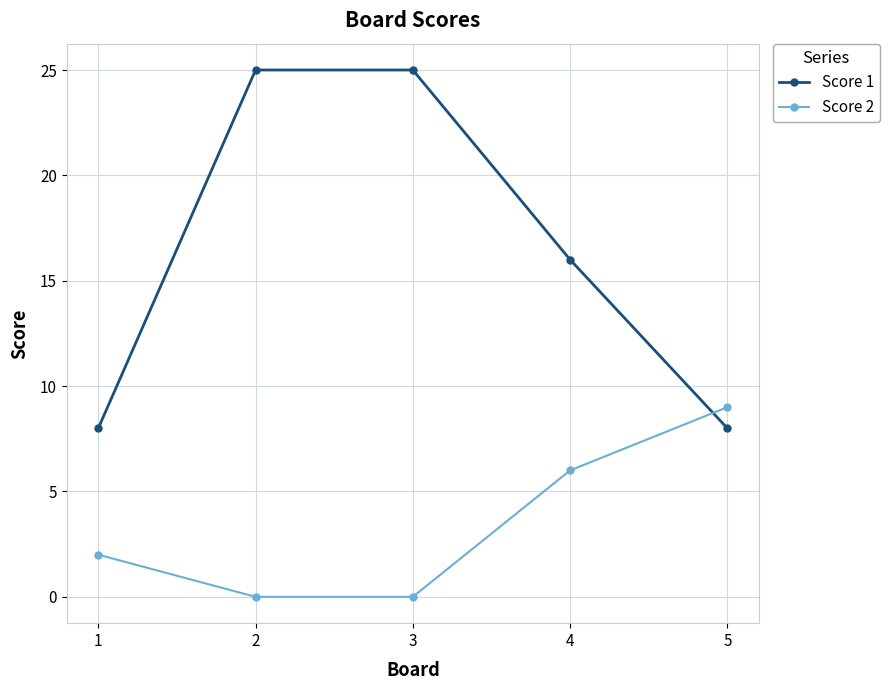

Does the chart display data point markers on the line(s)?

Yes